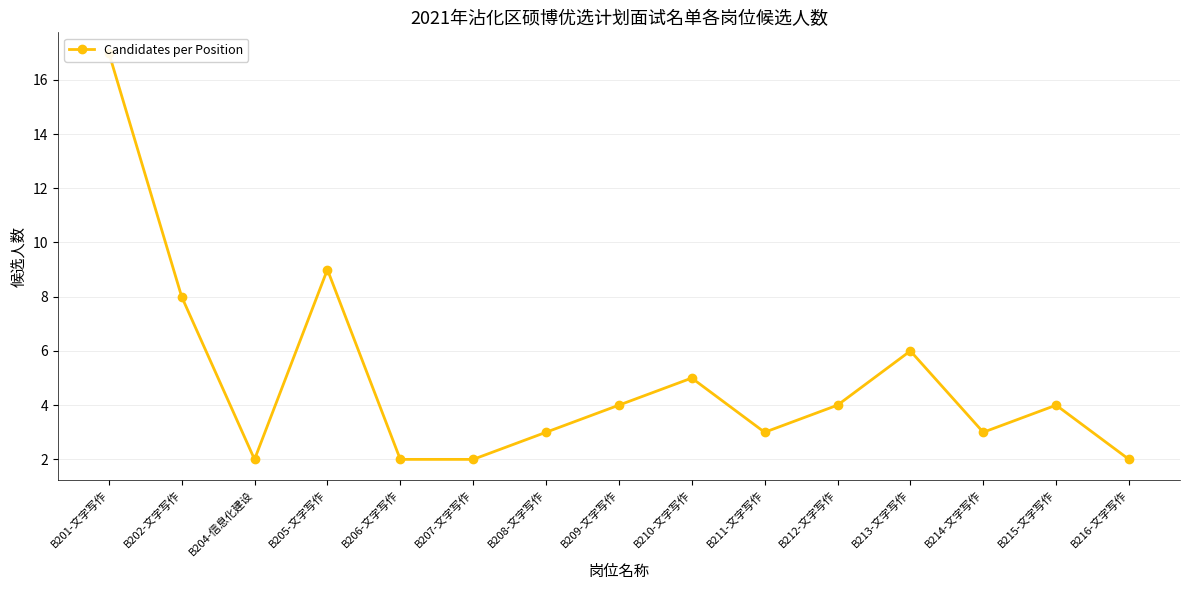

What is the label of the 4th point from the right?

B213-文字写作